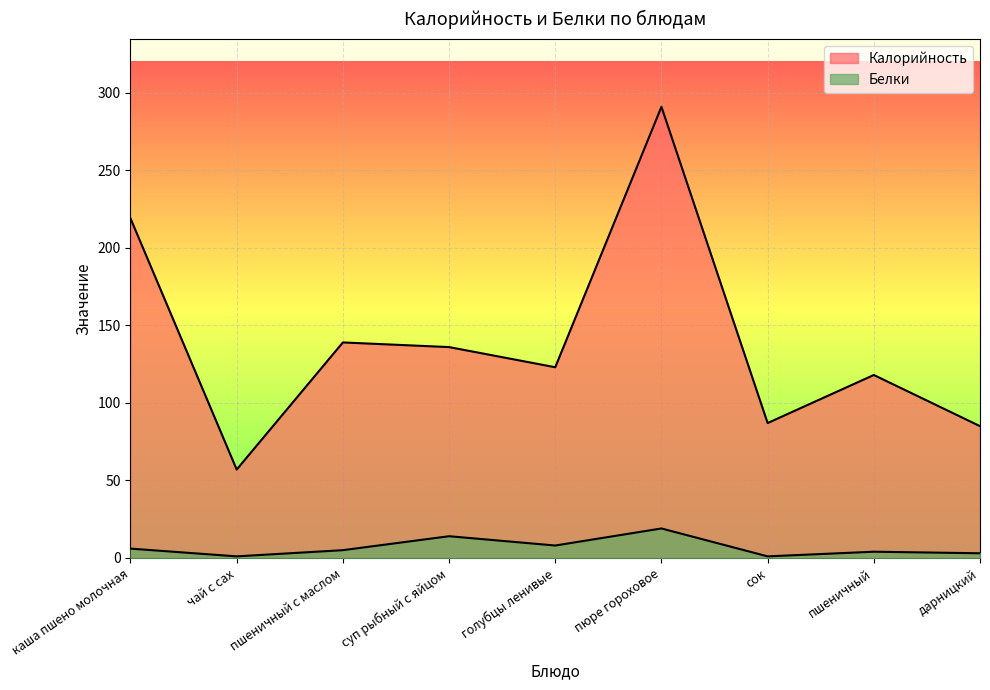

The Белки series shows 1 at сок. True or false?

False